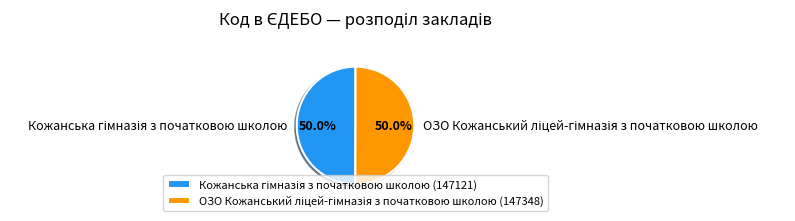

How many segments does this pie chart have?

2